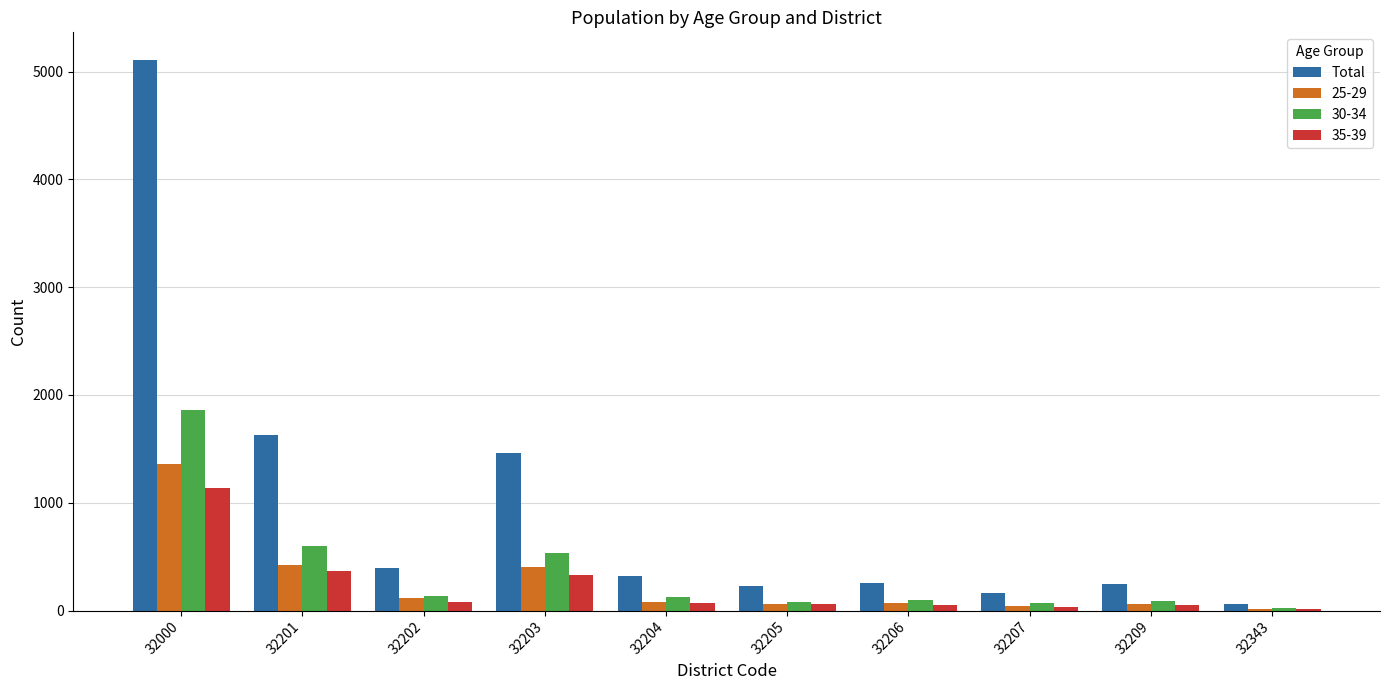

Is it true that 25-29 equals 420 at 32201?

True